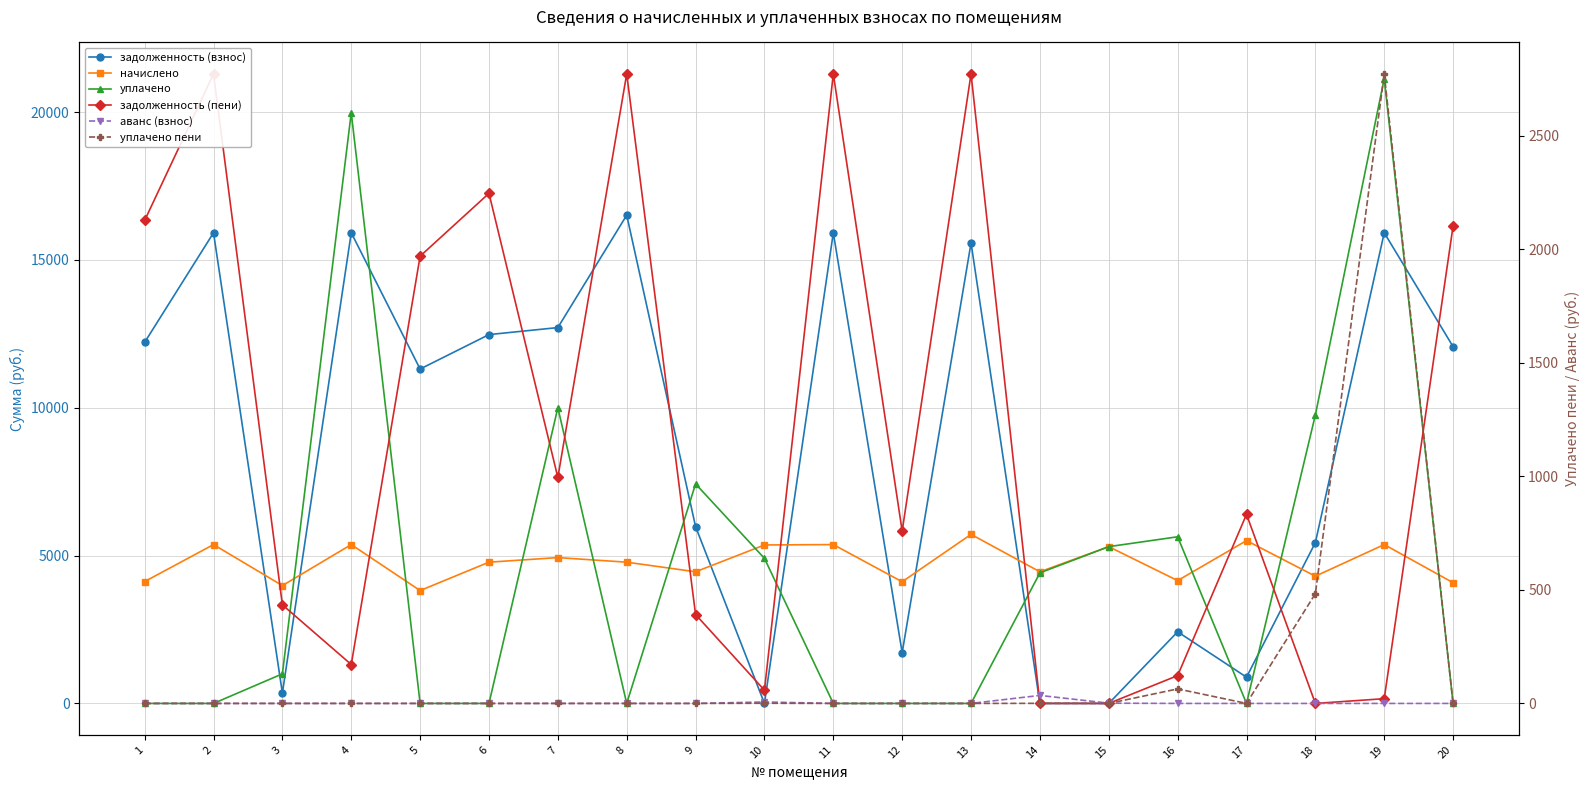

True or false: уплачено пени and начислено intersect in this chart.

False